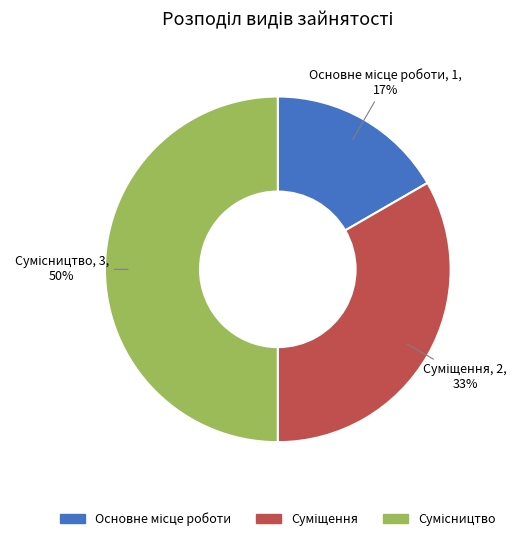

To the nearest percent, what is the average slice percentage?

33%